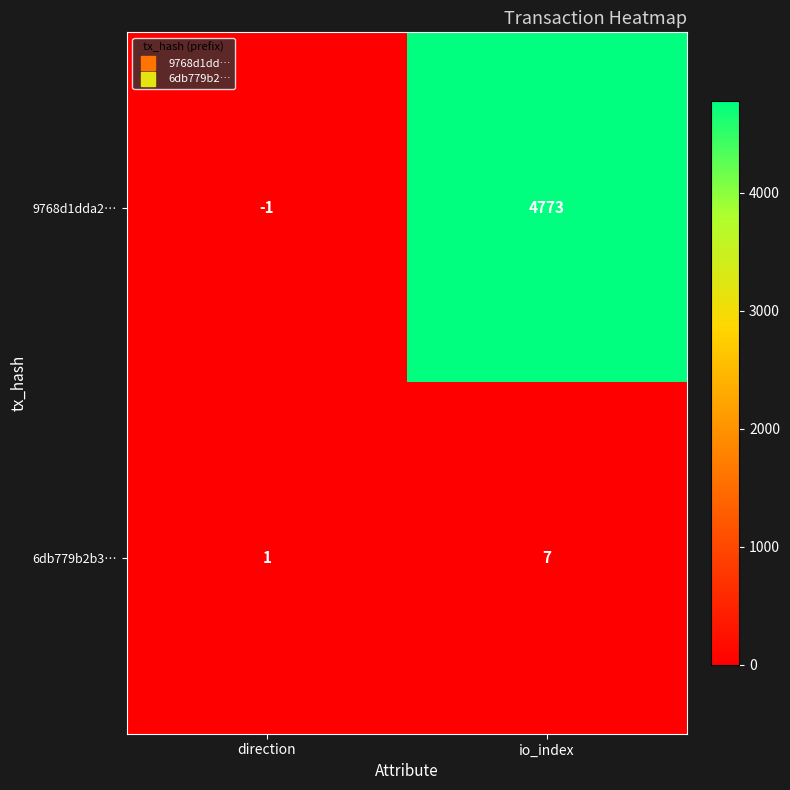

The value of 9768d1dda2… at io_index is 4773. True or false?

True